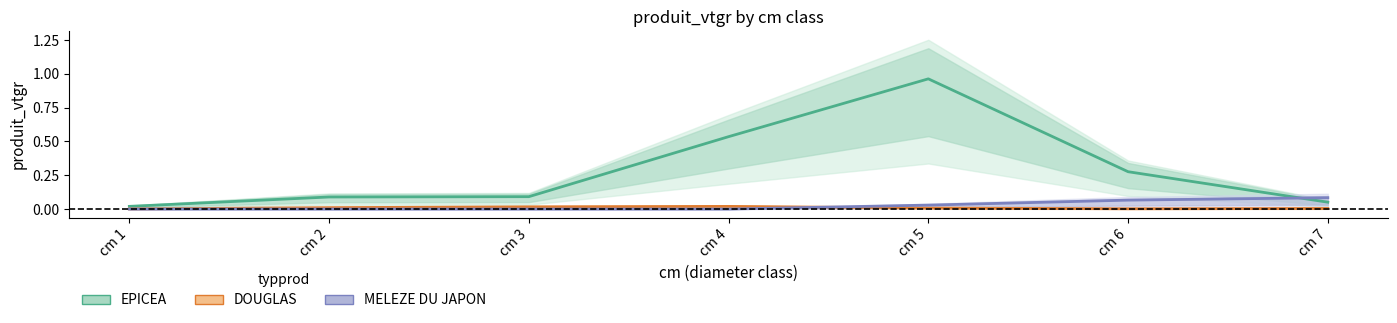

How many values in MELEZE DU JAPON are above zero?

3